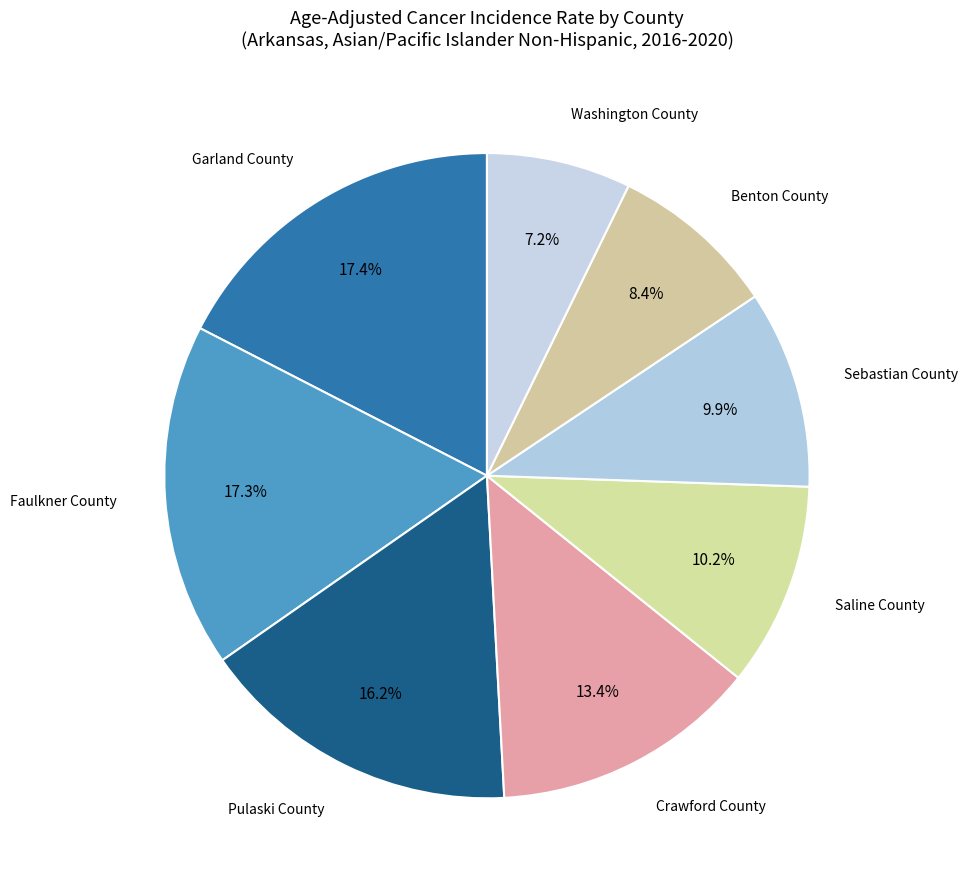

How many segments does this pie chart have?

8